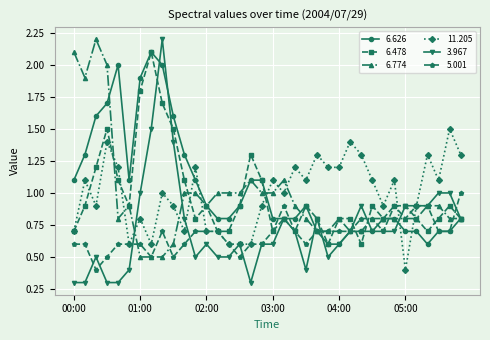

What is the value of the 3.967 point at the 8th from the left?

1.5